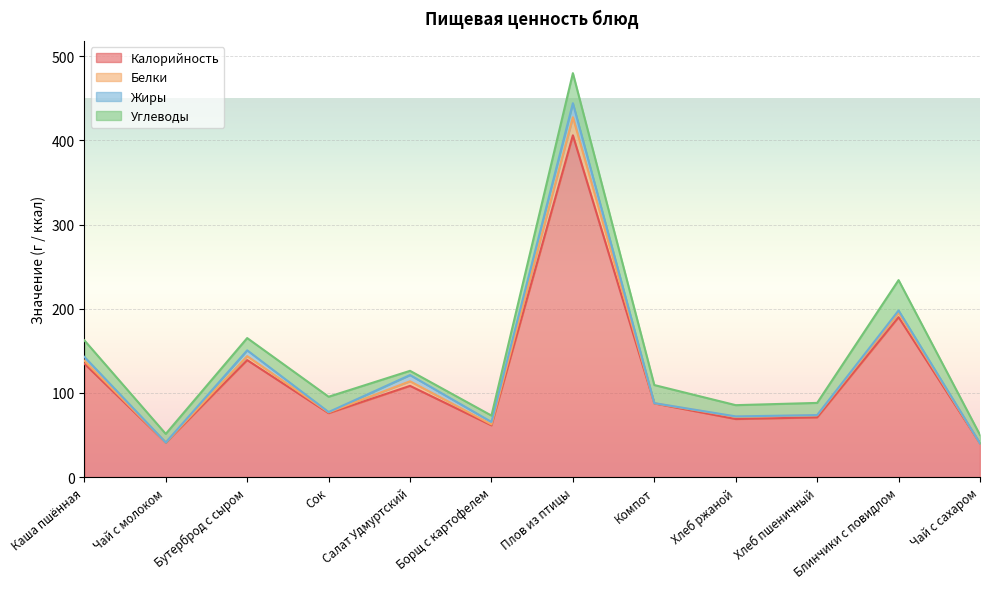

Is it true that Калорийность equals 71.0 at Хлеб пшеничный?

True